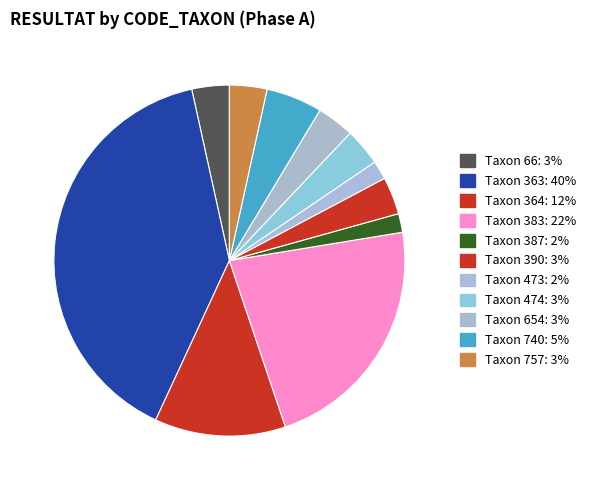

Count the number of slices in the pie.

11